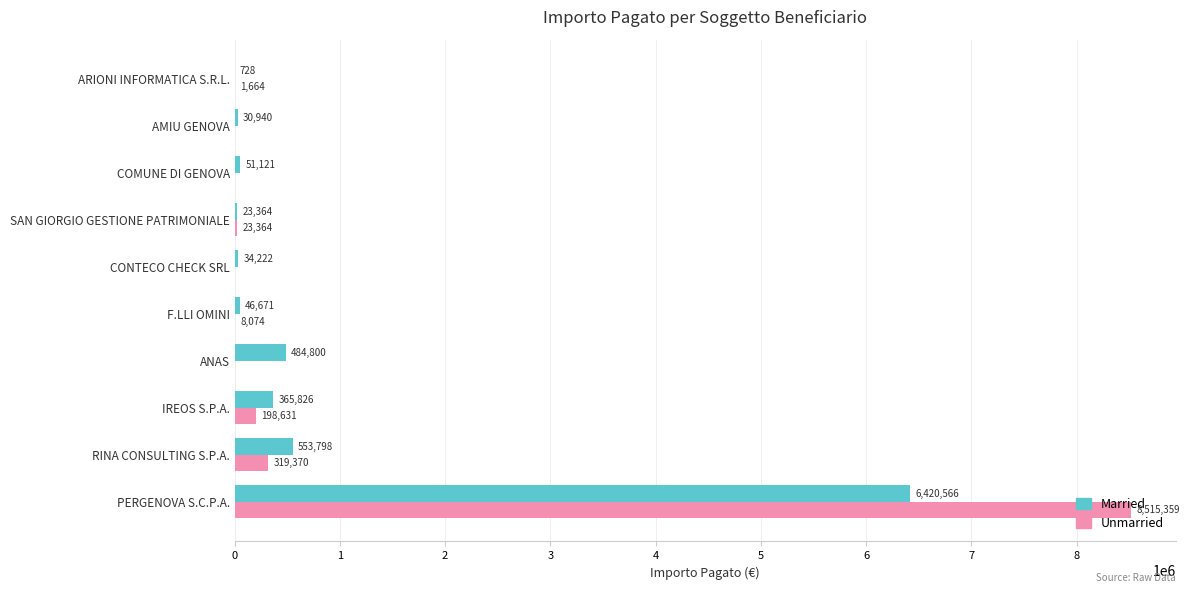

Which series has the largest total across all categories?

Unmarried